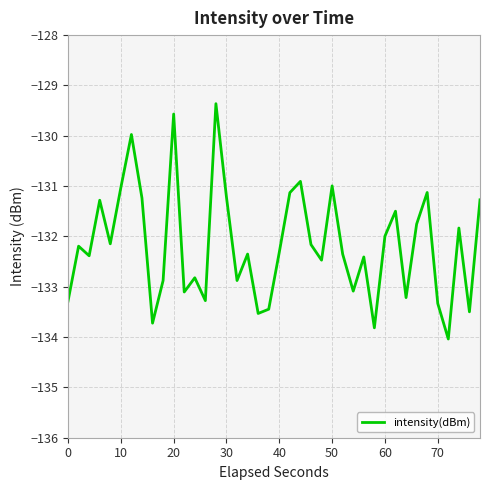

What is the difference between the maximum and minimum values?

4.7